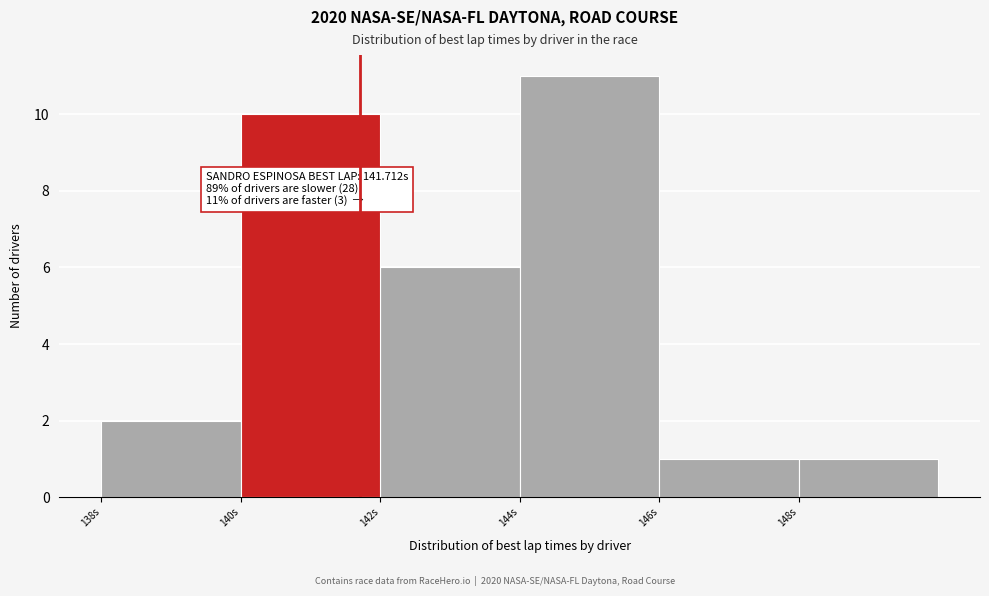

Which range on the x-axis has the tallest bar?

144 to 146